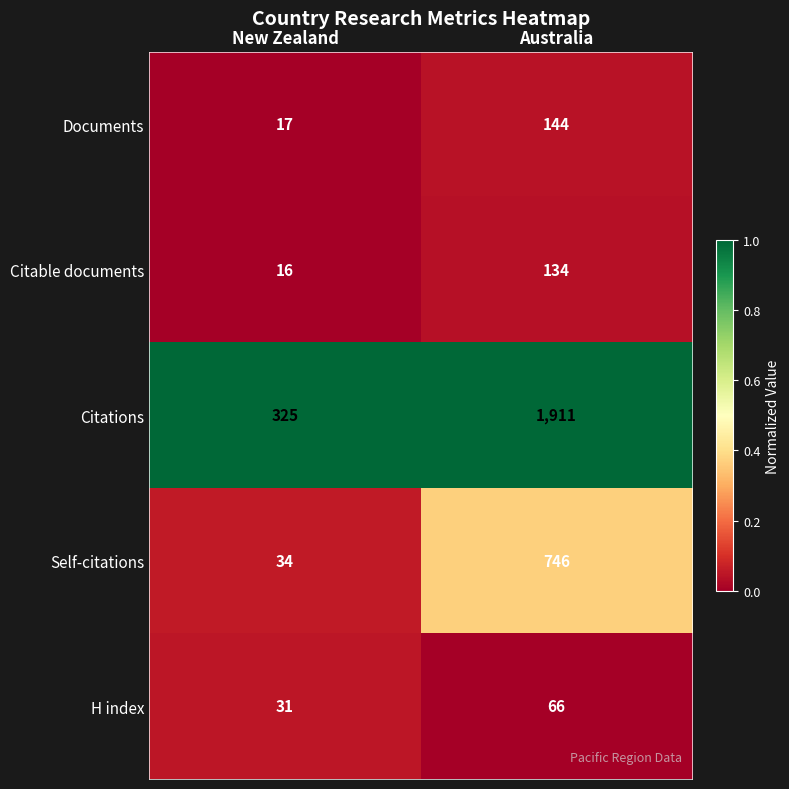

Which label corresponds to the largest value in the chart?

Australia